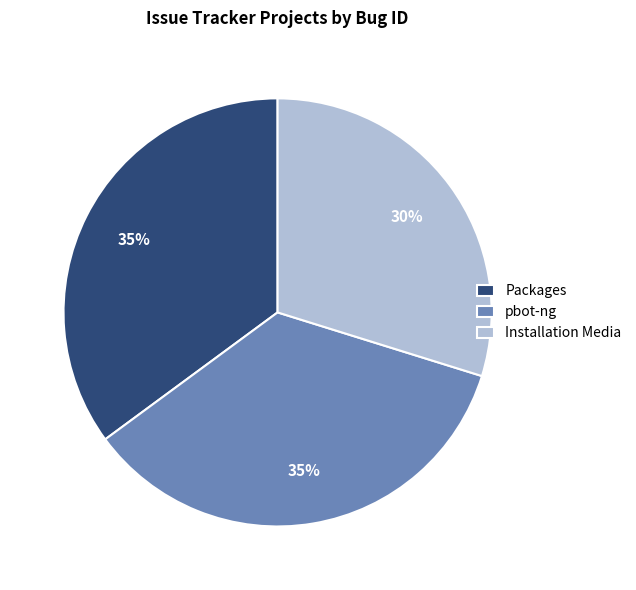

What is the smallest slice in the pie chart?

Installation Media